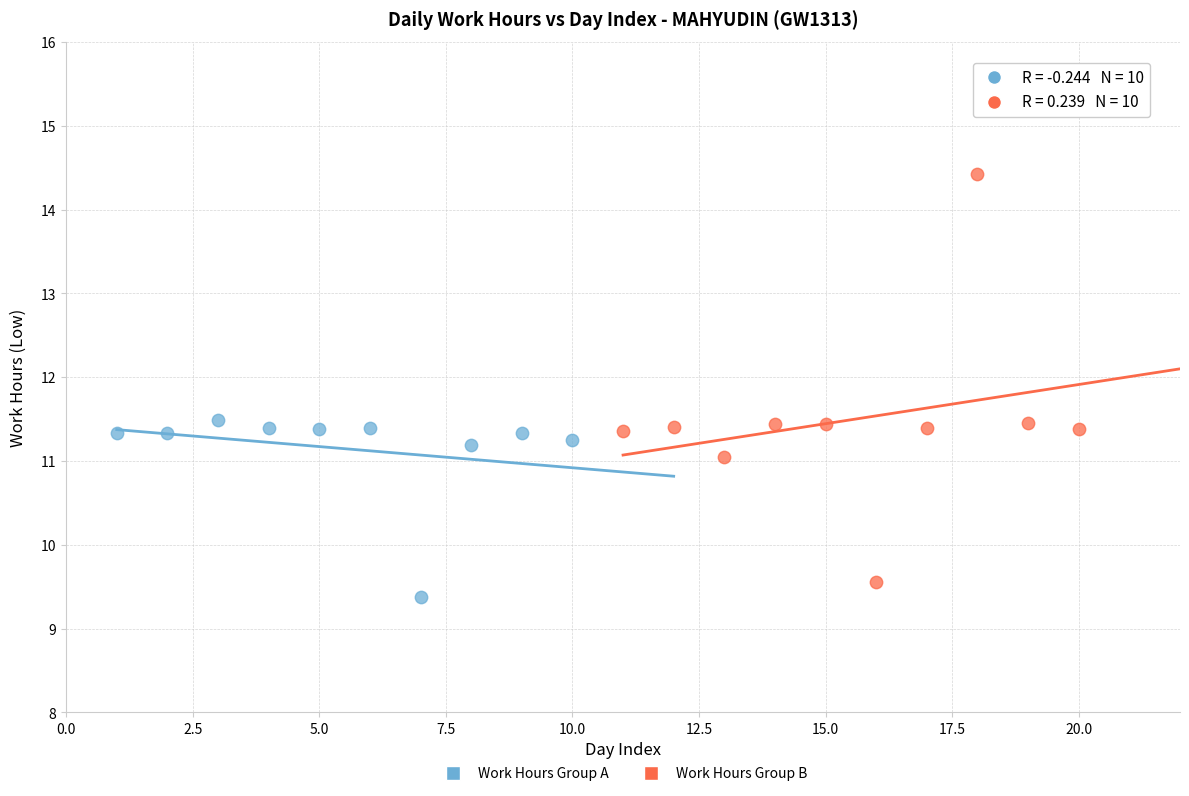

Which series reaches the minimum Y coordinate?

Work Hours Group A